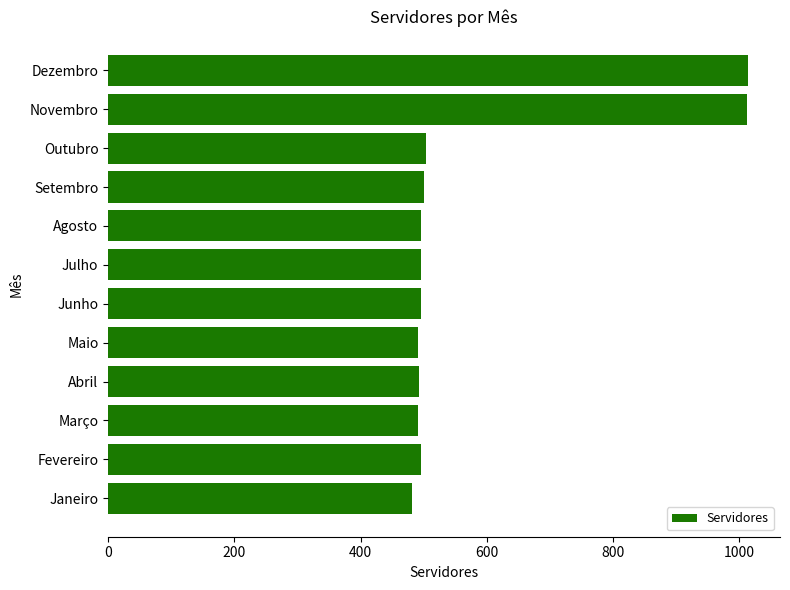

The value at Outubro is 503. True or false?

True